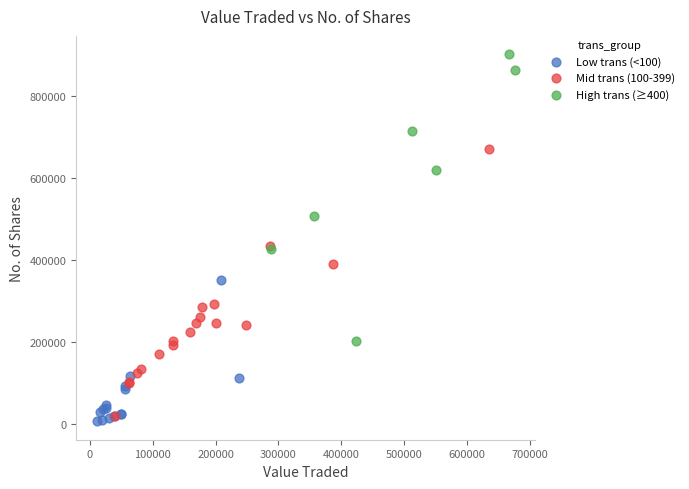

Which series reaches the maximum Y coordinate?

High trans (≥400)